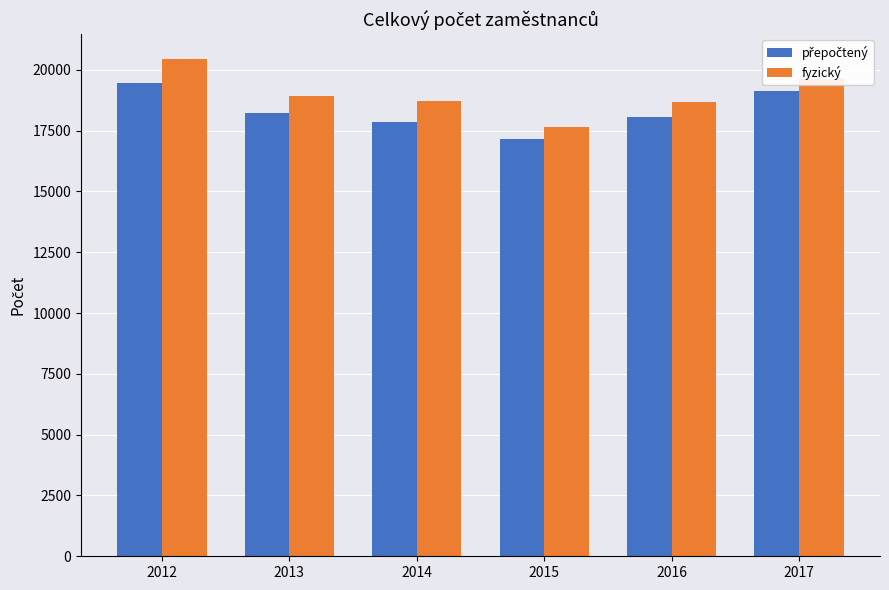

What is the maximum value shown in the chart?

20444.0